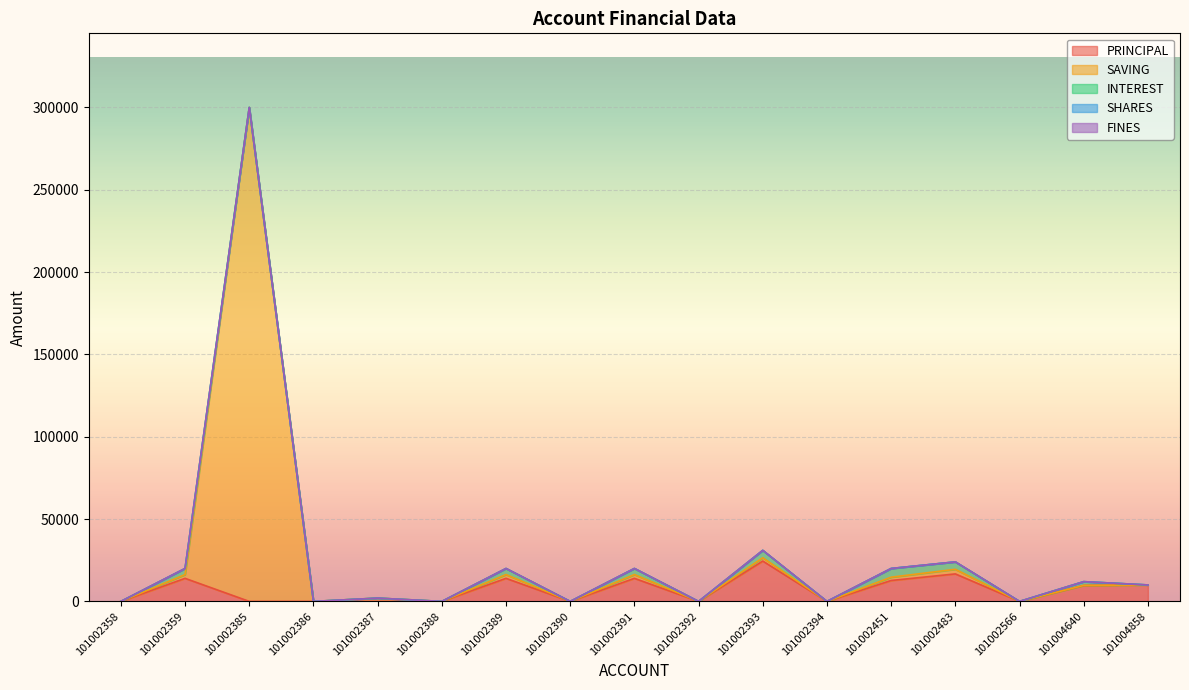

The value of SAVING at 101002385 is 411532. True or false?

False